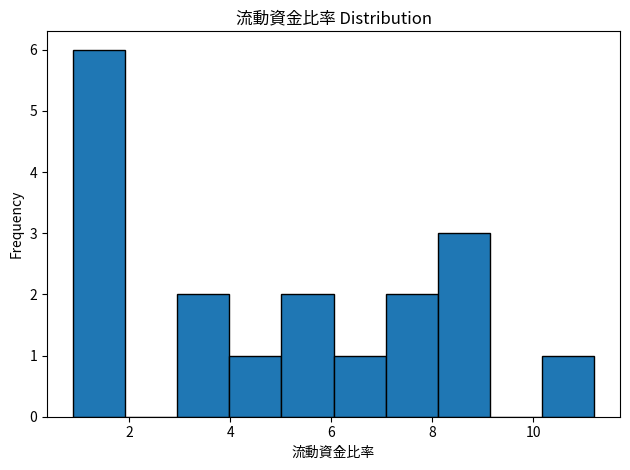

How tall is the bar that spans 10.2 to 11.2 on the x-axis? Neither the bar edges nor the heights are printed on the chart, so give them approximately, as read against the axes.

1